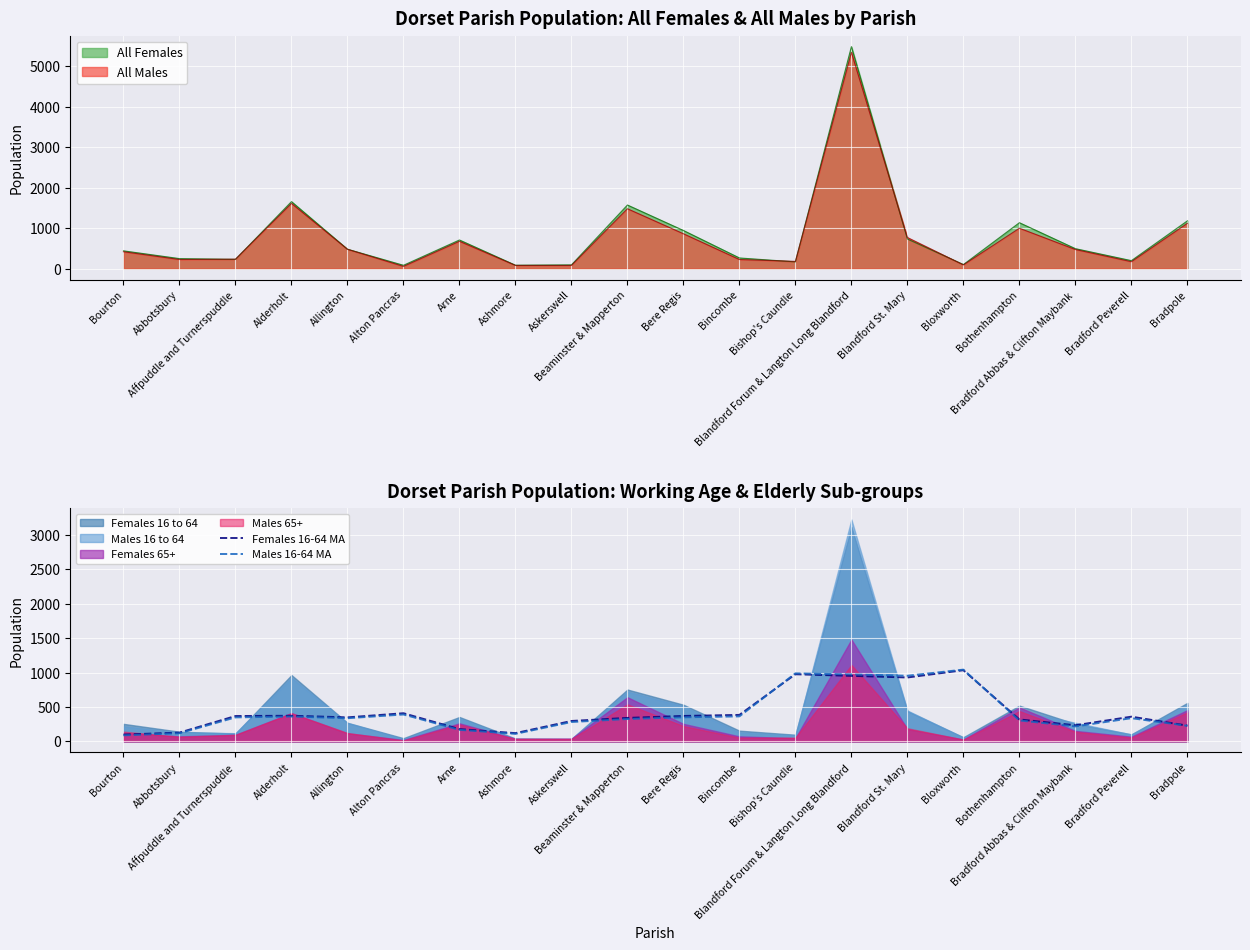

What is the minimum value for Females 16-64 MA?

99.0